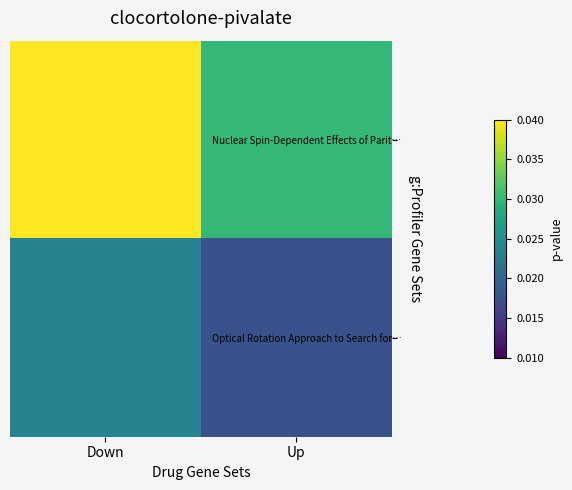

At which category does the chart reach its peak across all series?

Down